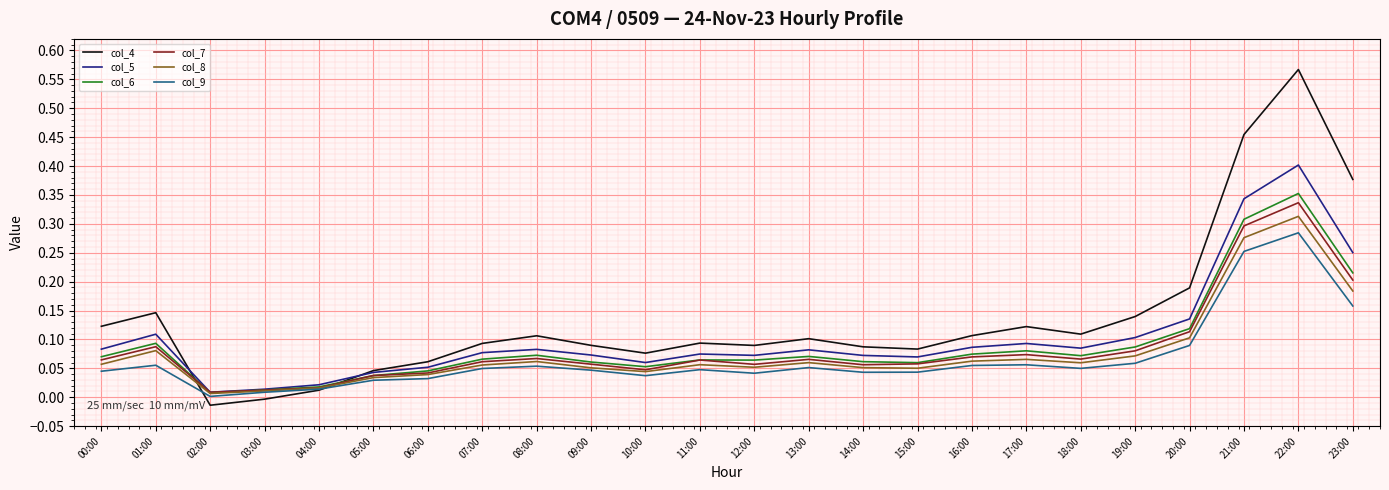

Does the chart have visible grid lines?

Yes